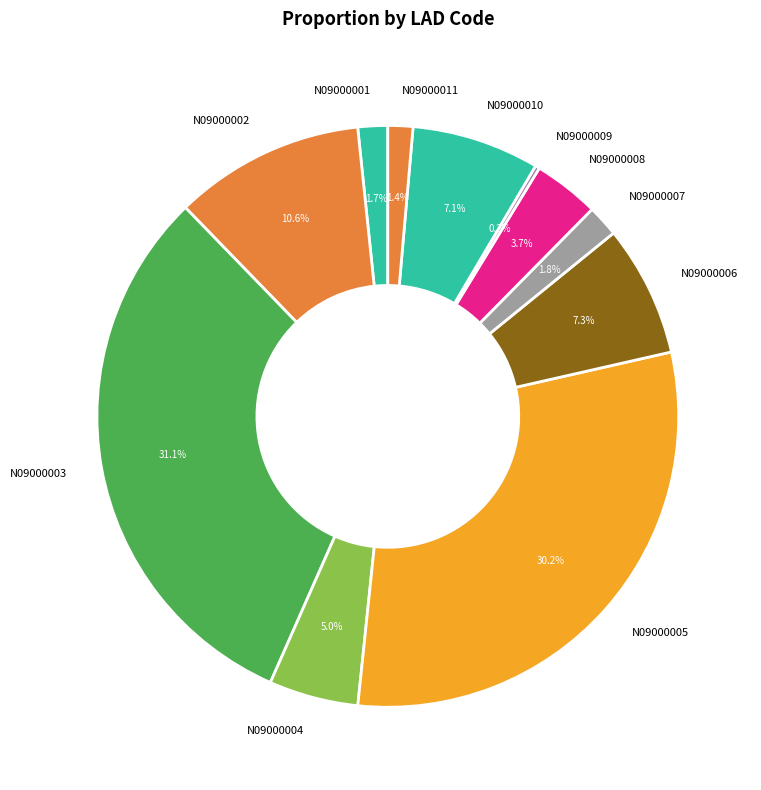

The N09000005 slice represents 30% of the pie. True or false?

True